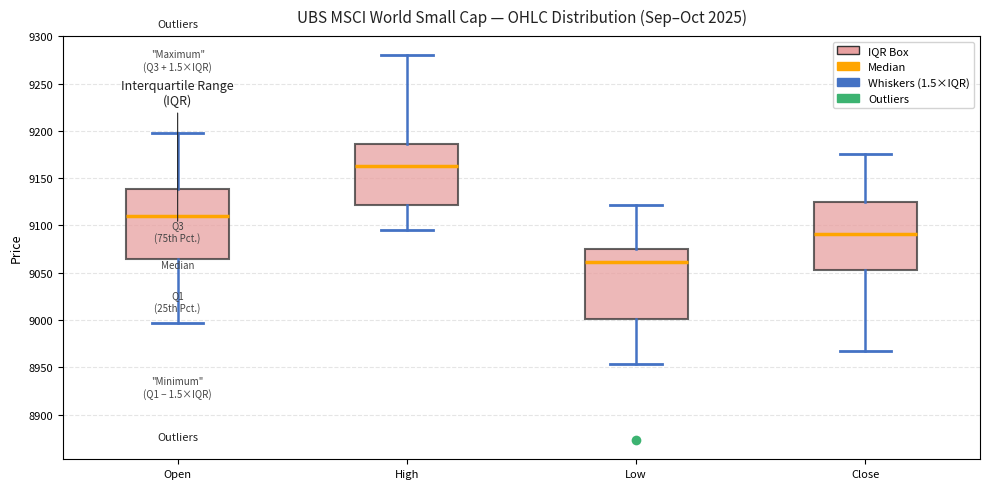

Which box has the highest median line?

High